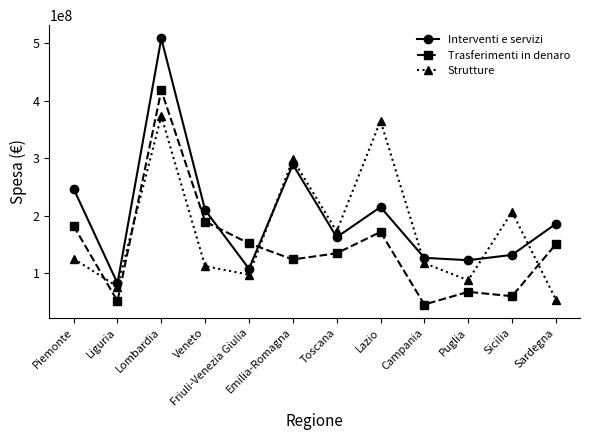

Where is the first local minimum for Trasferimenti in denaro?

Liguria